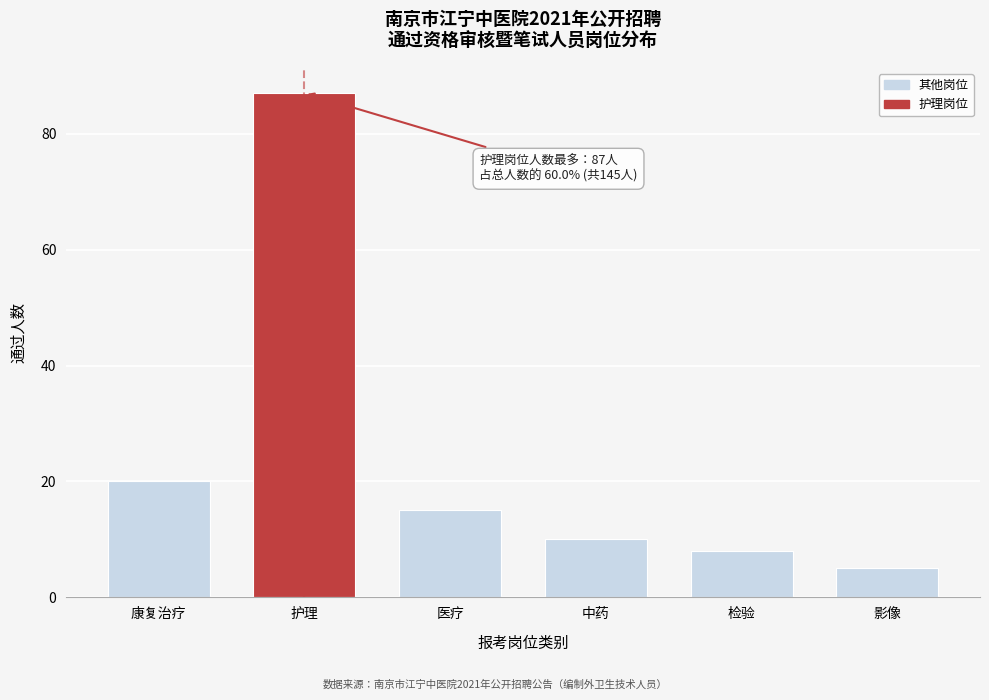

Reading left to right, extract all data points from this chart.

康复治疗=20	护理=87	医疗=15	中药=10	检验=8	影像=5